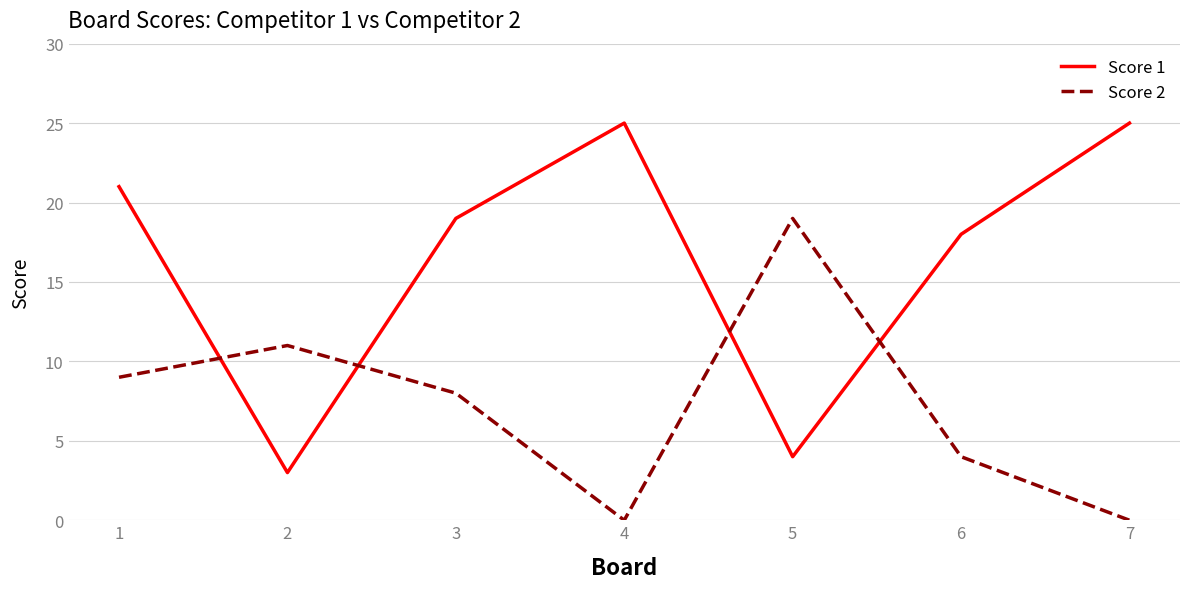

At 6, list the series in order from largest to smallest.

Score 1, Score 2